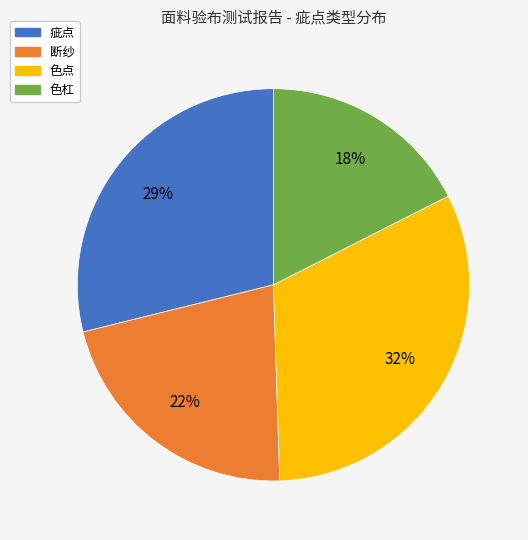

Is there any slice that represents more than half of the pie?

No